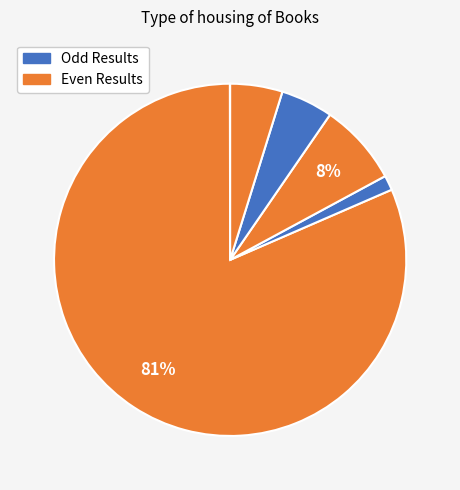

How many slices are in this pie chart?

6